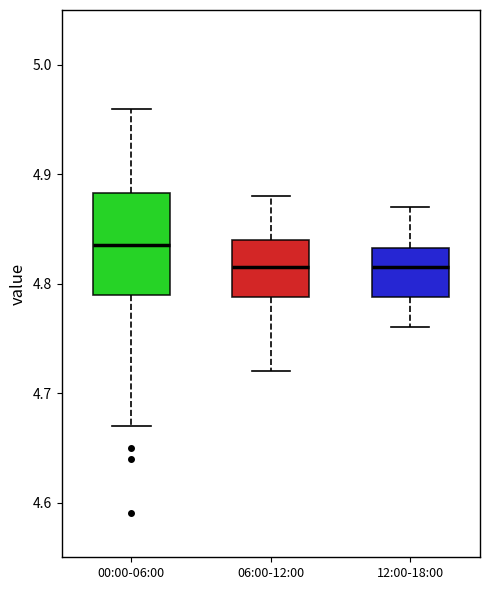

Reading left to right, read every box against the y-axis: the position of its median line, the range the box covers, and the ends of its whiskers. The values are not printed on the chart, so give them approximately, as read against the axis.

00:00-06:00: median 4.84, box 4.79 to 4.88, whiskers 4.67 to 4.96
06:00-12:00: median 4.82, box 4.79 to 4.84, whiskers 4.72 to 4.88
12:00-18:00: median 4.82, box 4.79 to 4.83, whiskers 4.76 to 4.87